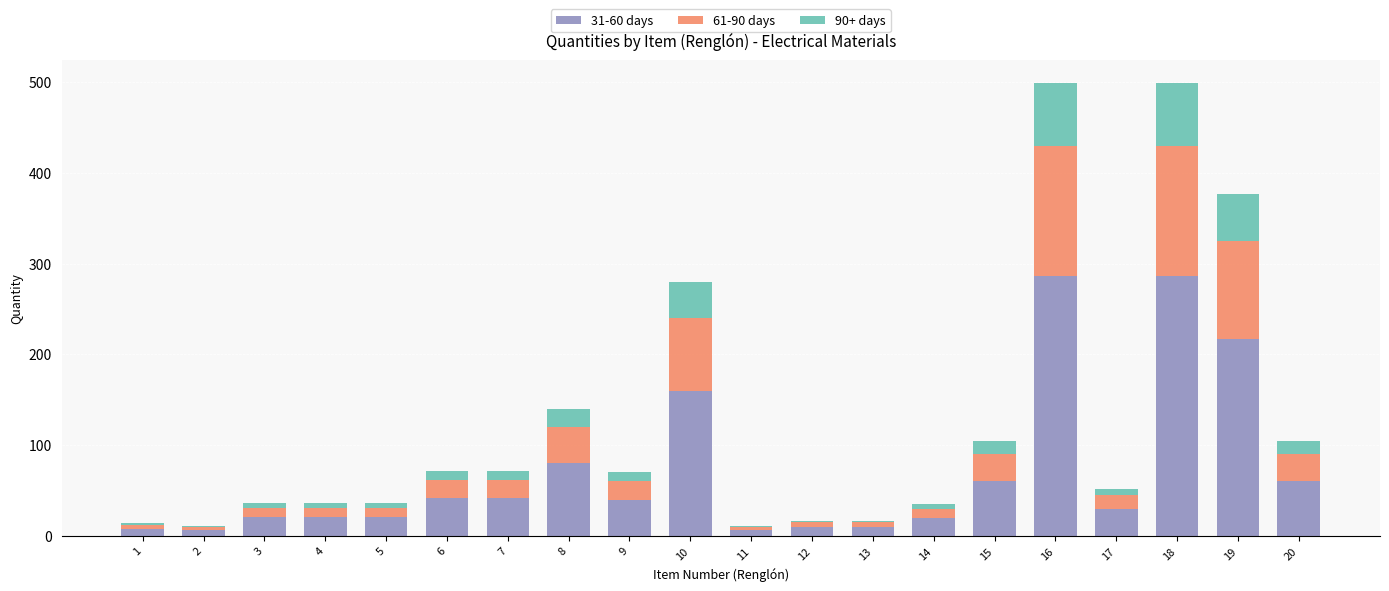

The value of 31-60 days at 8 is 80. True or false?

True